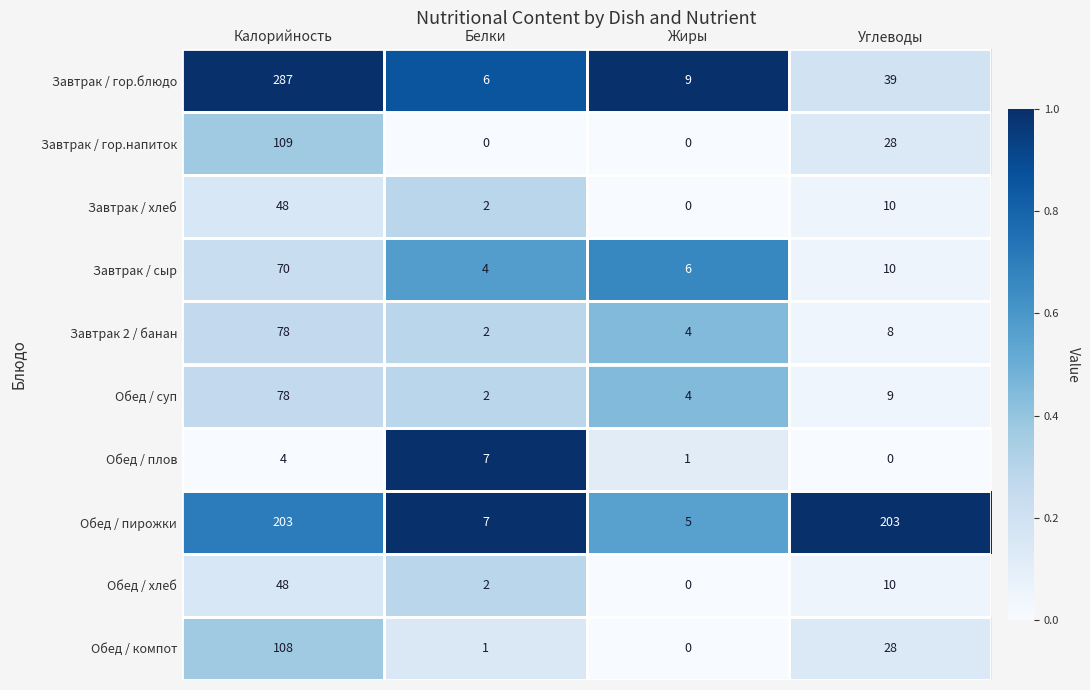

Count the number of data series in this chart.

10